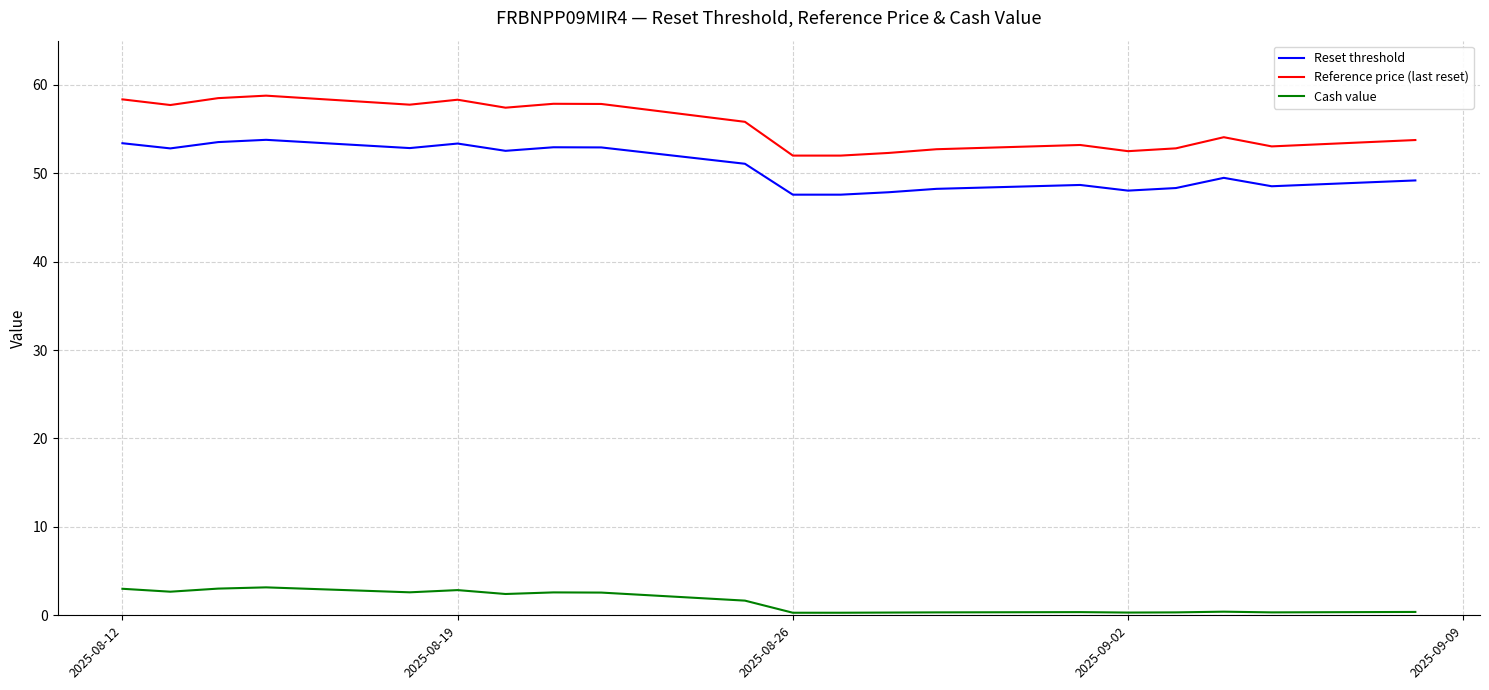

True or false: Reference price (last reset) and Cash value cross at least once.

False